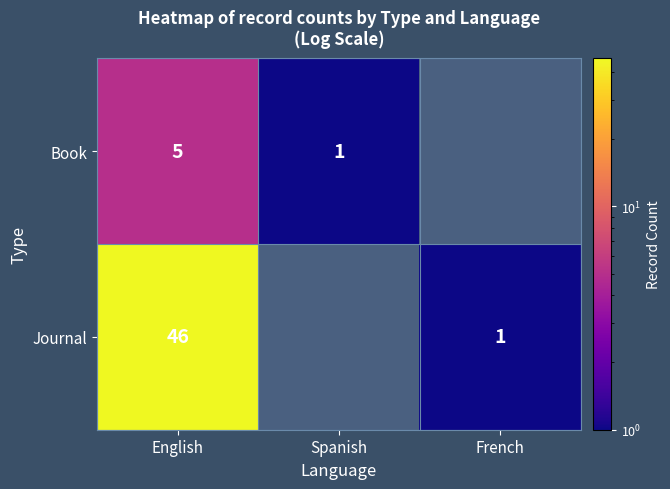

At which category is the sum across all series the highest?

English